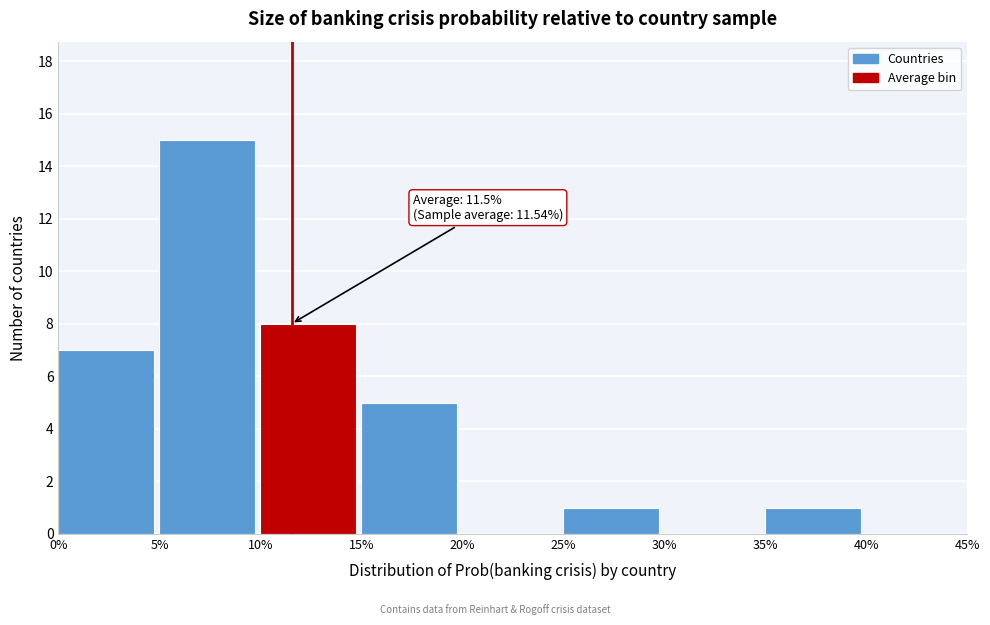

Which range on the x-axis has the tallest bar?

5% to 10%